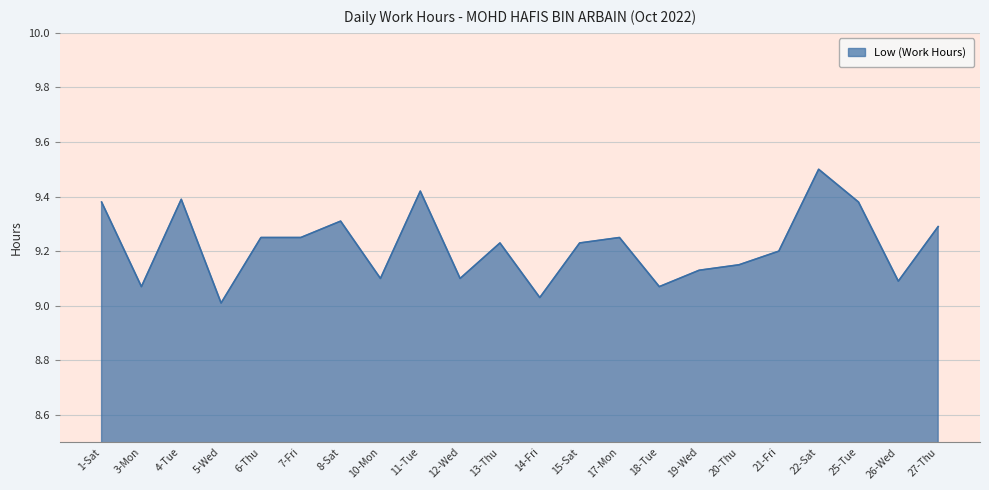

What is the greatest value displayed?

9.5